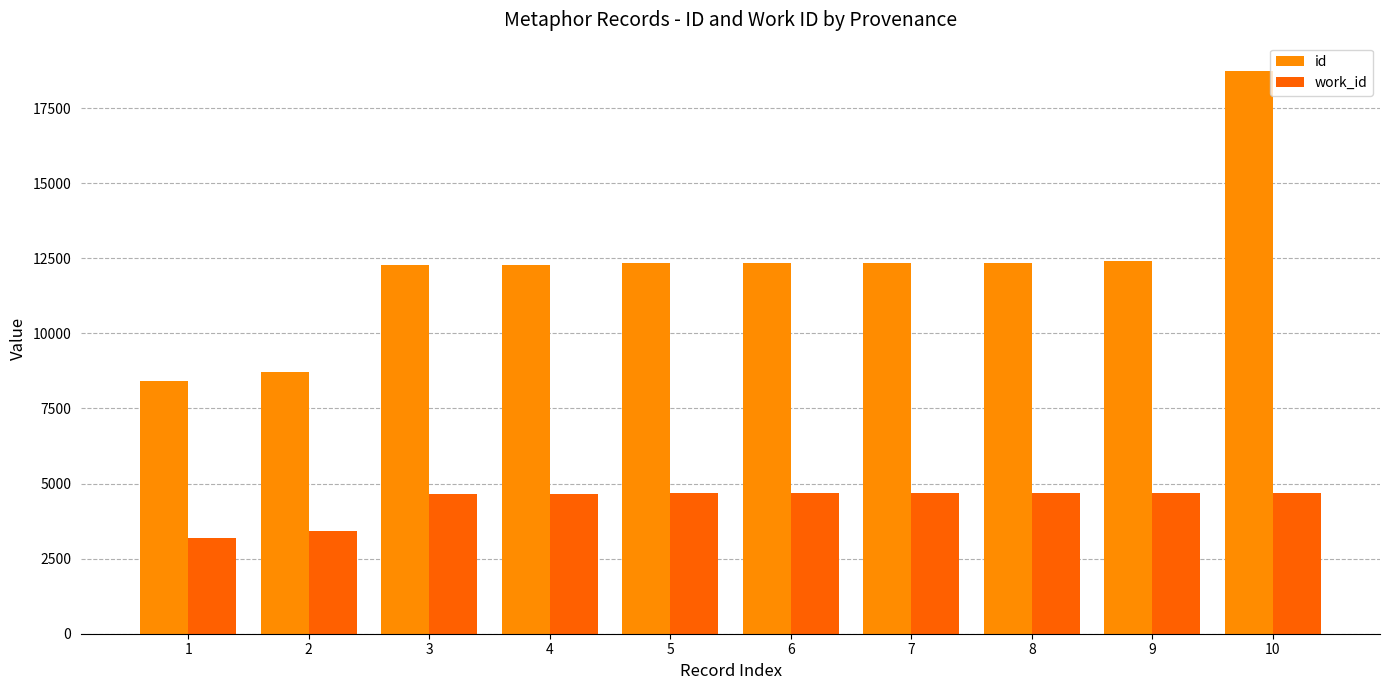

The value of work_id at 5 is 4685. True or false?

True